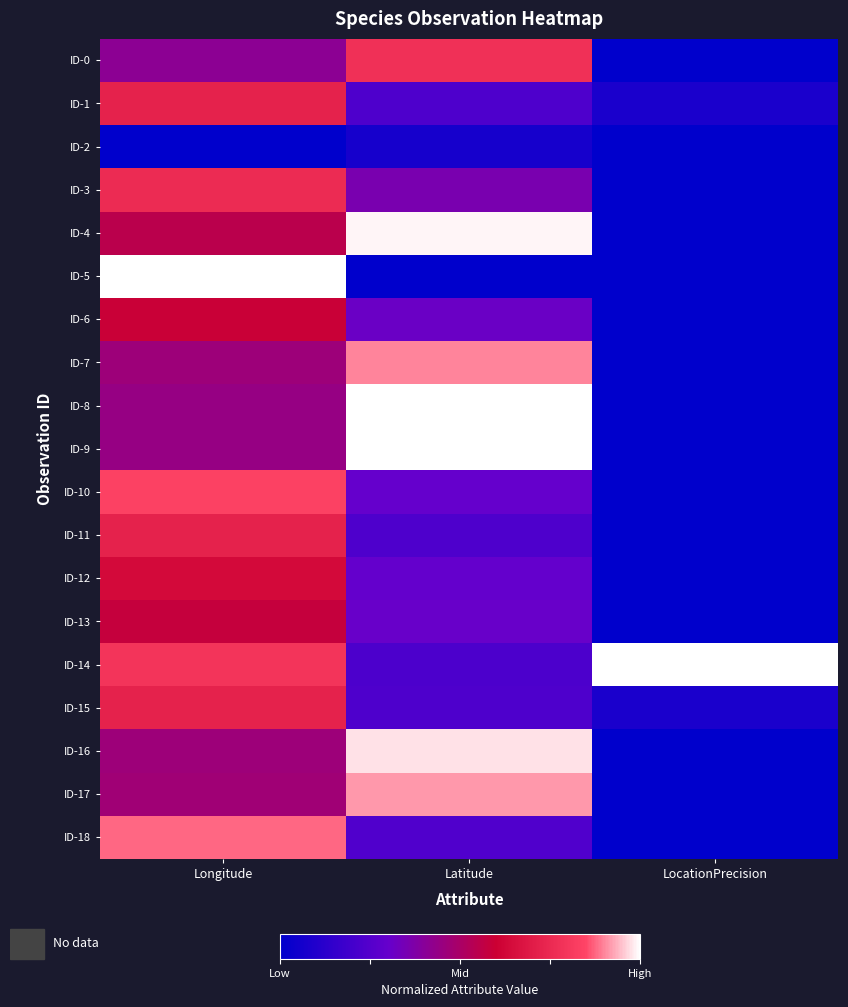

Count the number of data series in this chart.

19